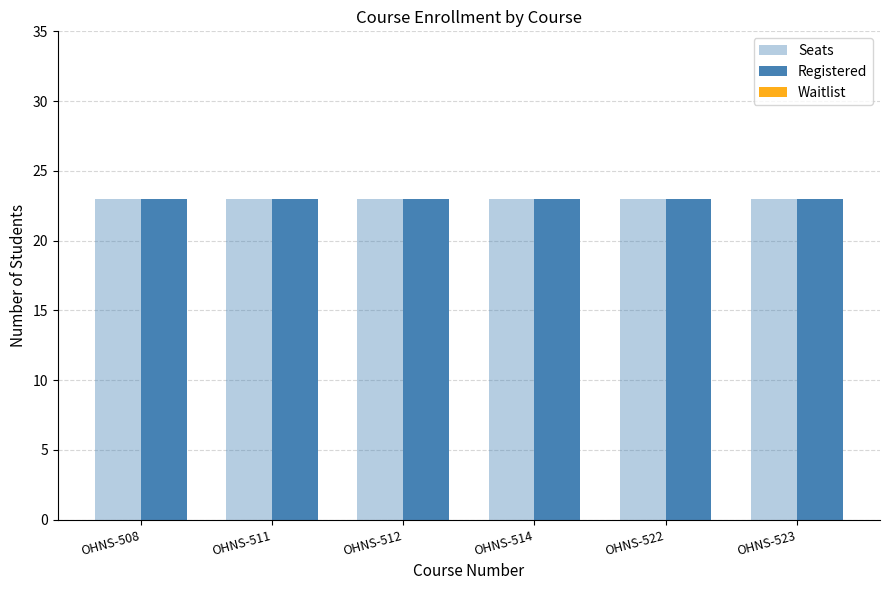

Between OHNS-514 and OHNS-523, which series saw the biggest shift?

Seats